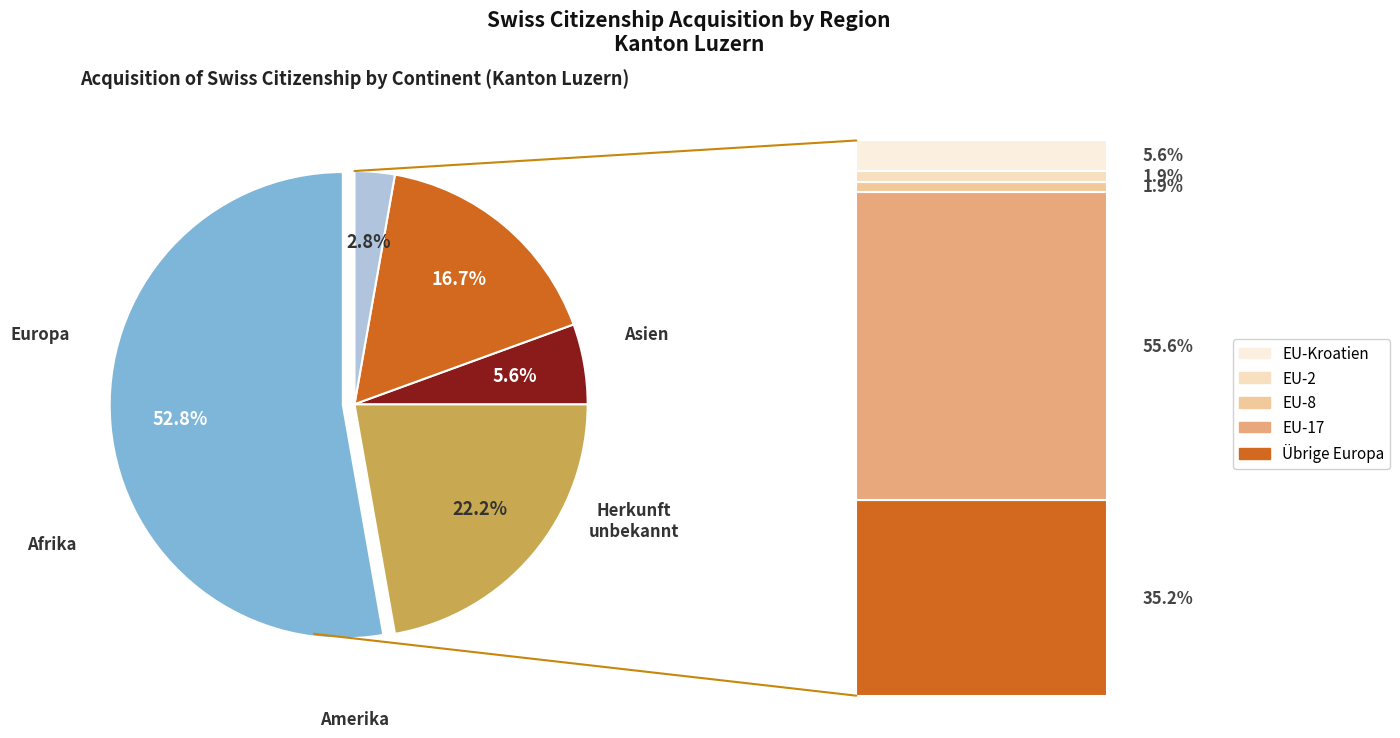

Is there a majority slice in this chart?

Yes